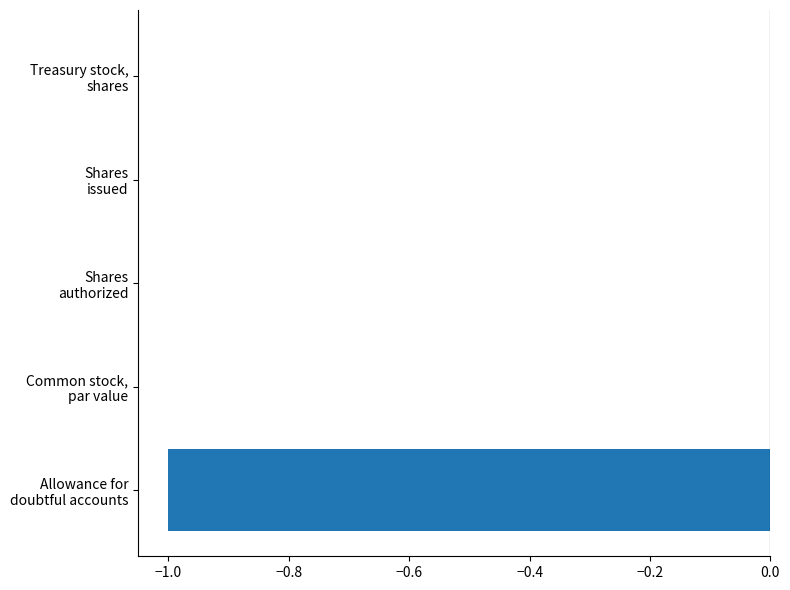

How many data points does each series have?

5